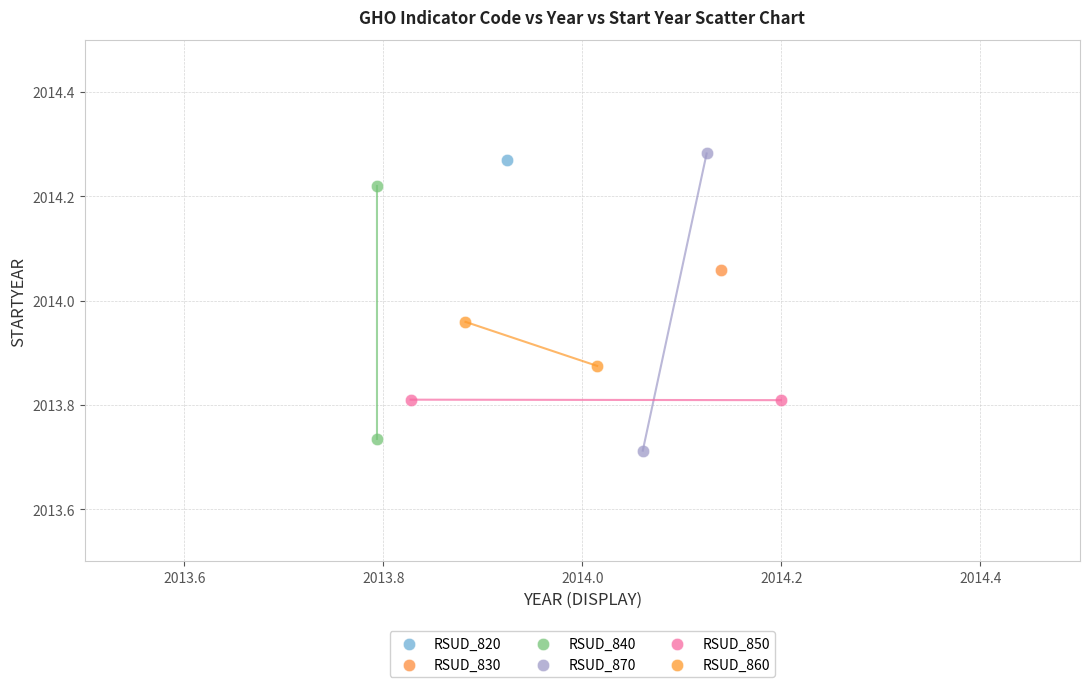

What are all the series names shown in the legend?

RSUD_820, RSUD_830, RSUD_840, RSUD_870, RSUD_850, RSUD_860